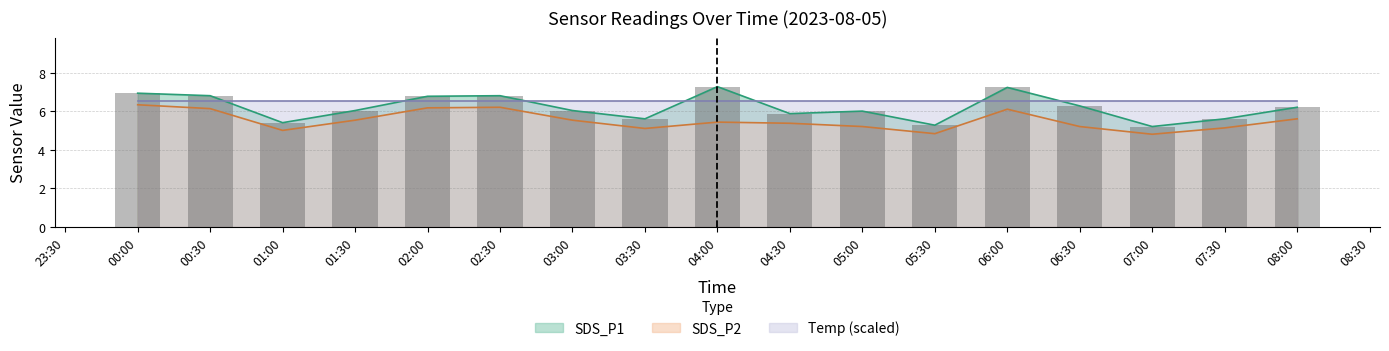

At how many categories does at least one series exceed 6?

10